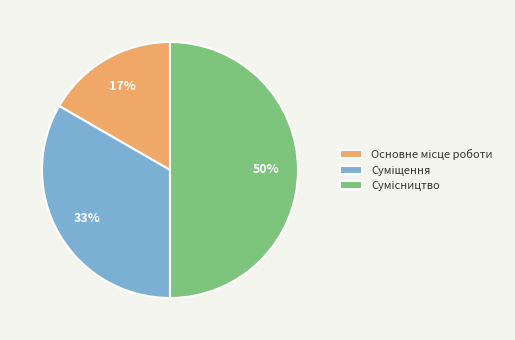

To the nearest percent, what is the average slice percentage?

33%